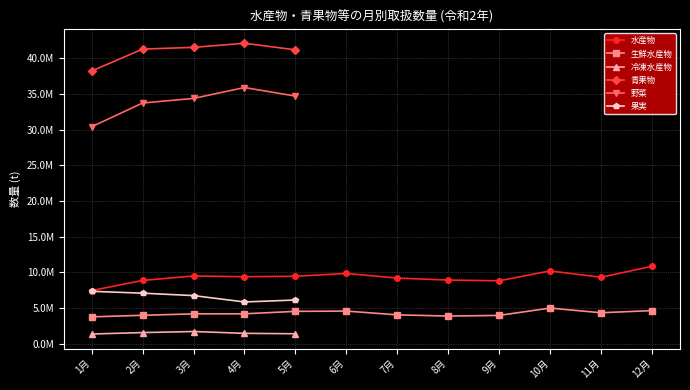

True or false: 青果物 and 果実 cross at least once.

False